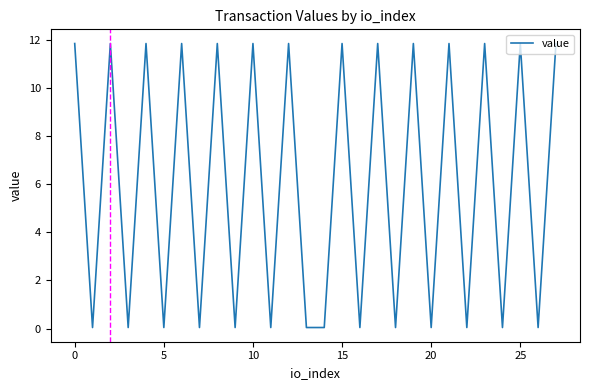

How many interior local peaks (higher than both neighbors) does the data have?

12